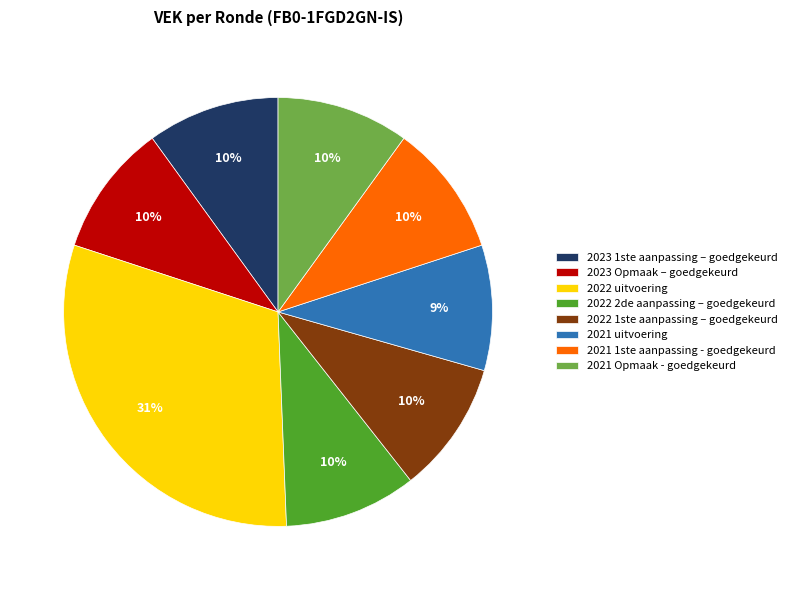

Which slice is the largest?

2022 uitvoering